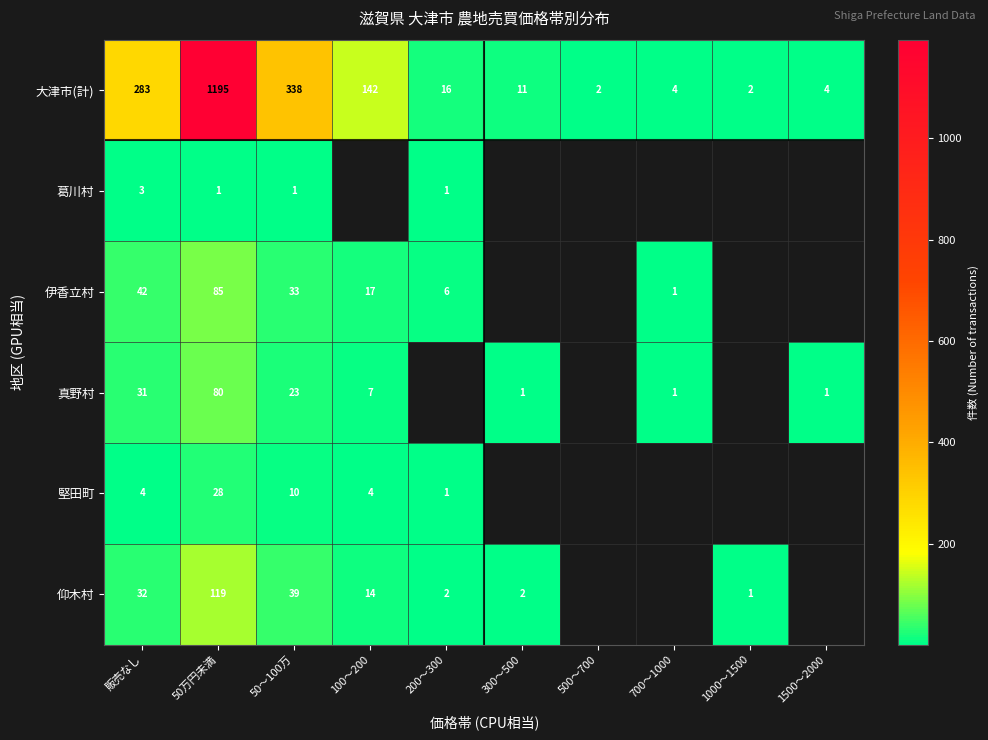

What is the total value across all series at 50万円未満?

1508